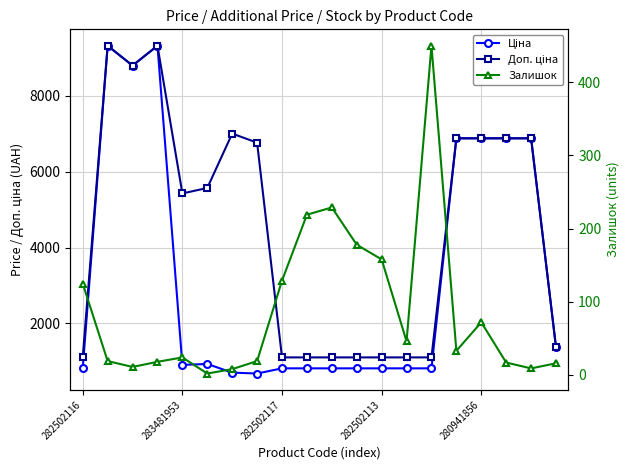

List the series in order of their peak value, highest first.

Ціна, Доп. ціна, Залишок